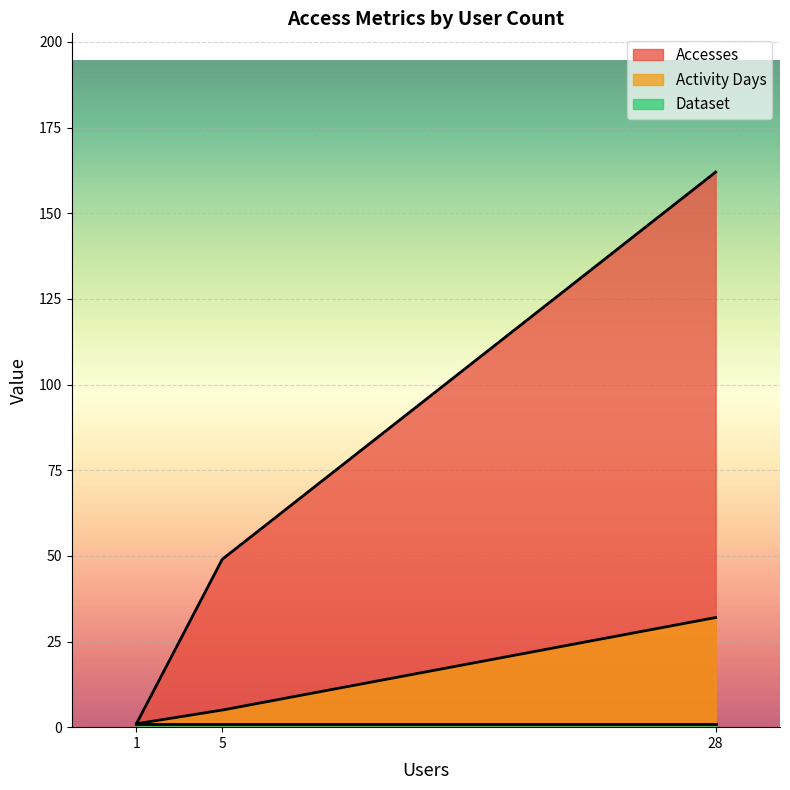

How many distinct data groups are displayed?

3